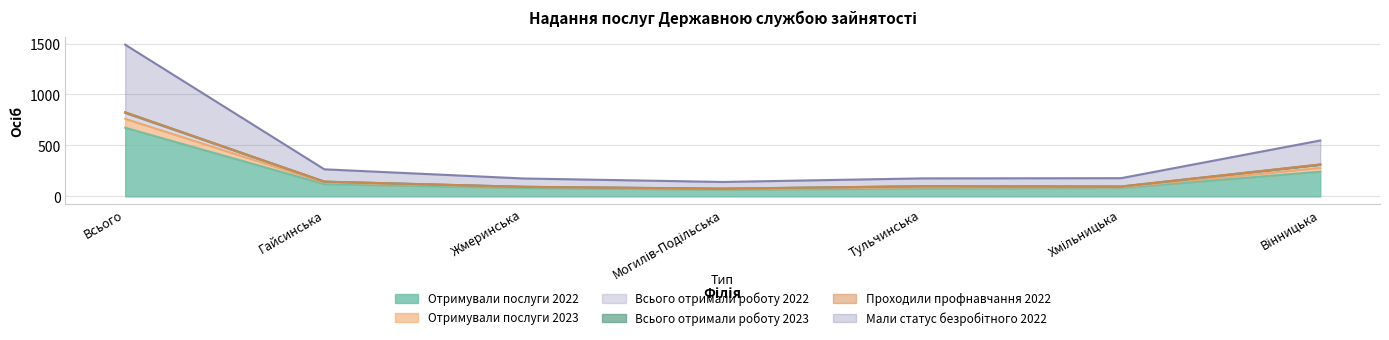

What position from the right is Гайсинська?

6